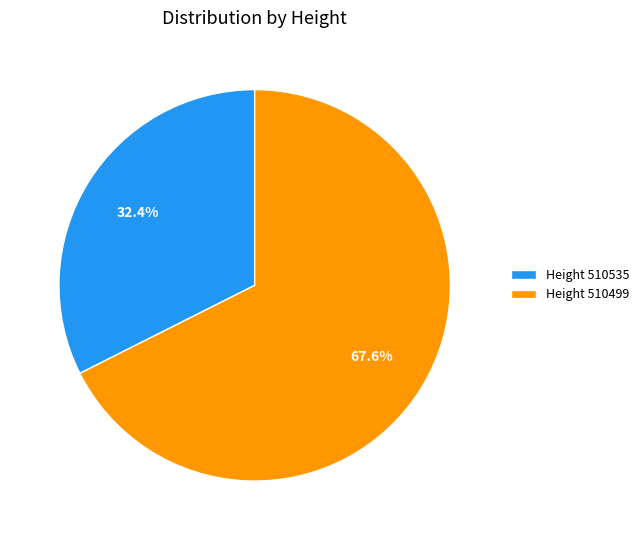

Combined, do Height 510499 and Height 510535 account for over 50%?

Yes